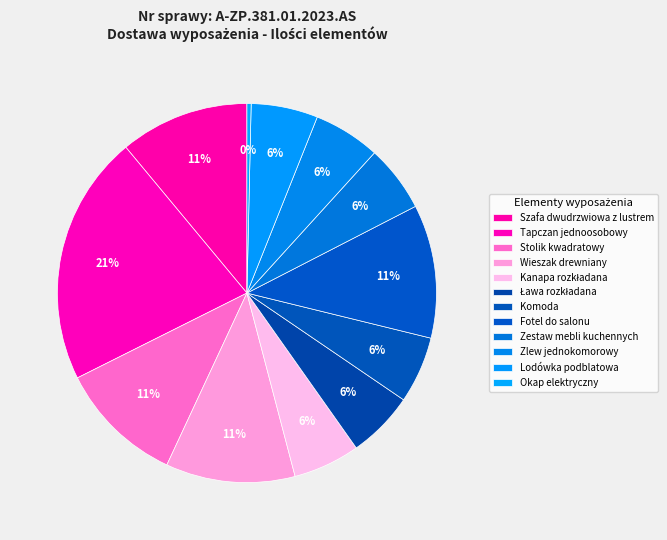

To the nearest percent, what percentage of the pie is Tapczan jednoosobowy?

21%